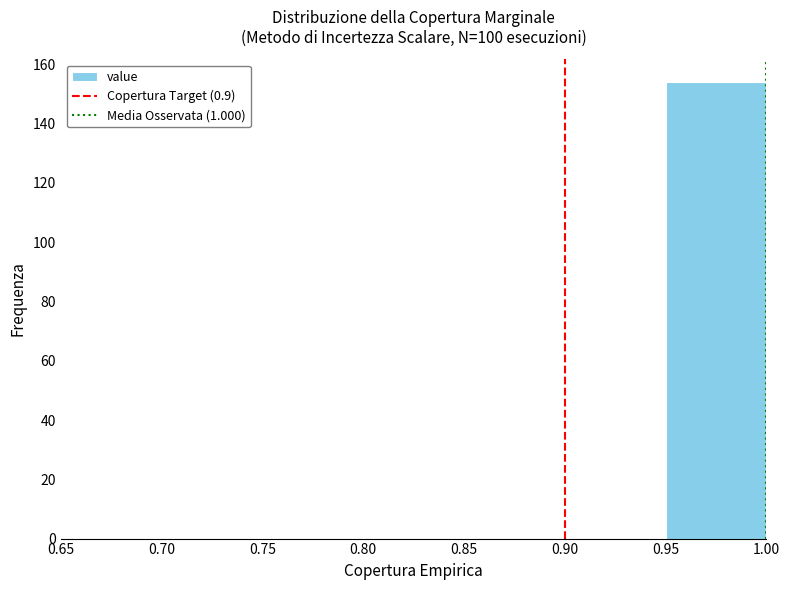

Reading left to right, list every bar in this chart as the range it spans on the x-axis followed by its height. The values are not printed on the chart, so give them approximately, as read against the axis.

0.65 to 0.70: 0
0.70 to 0.75: 0
0.75 to 0.80: 0
0.80 to 0.85: 0
0.85 to 0.90: 0
0.90 to 0.95: 0
0.95 to 1.00: 154